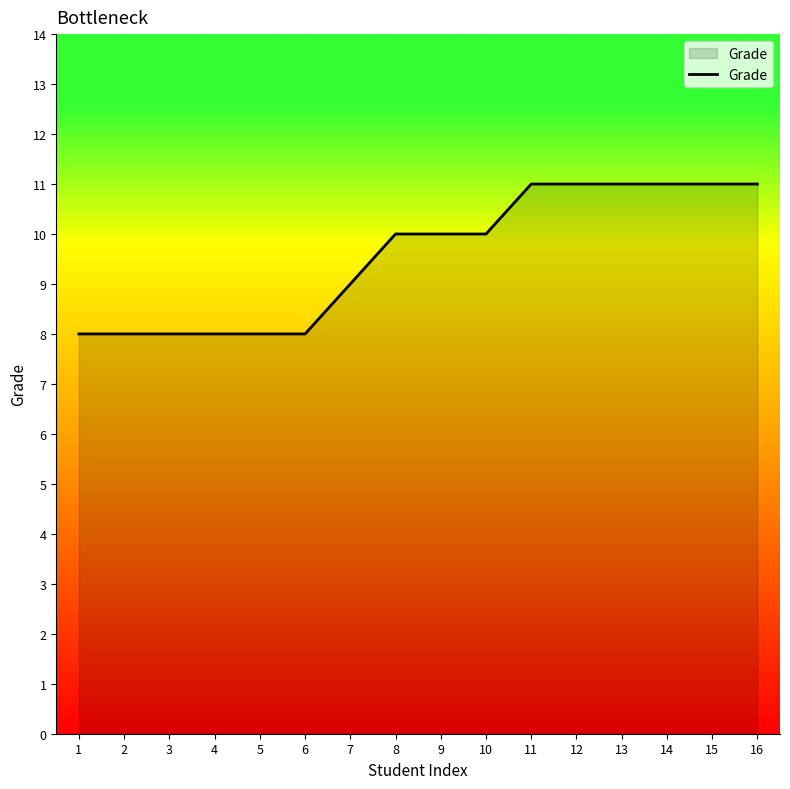

What is the ratio of the value at 12 to the value at 2?

1.4